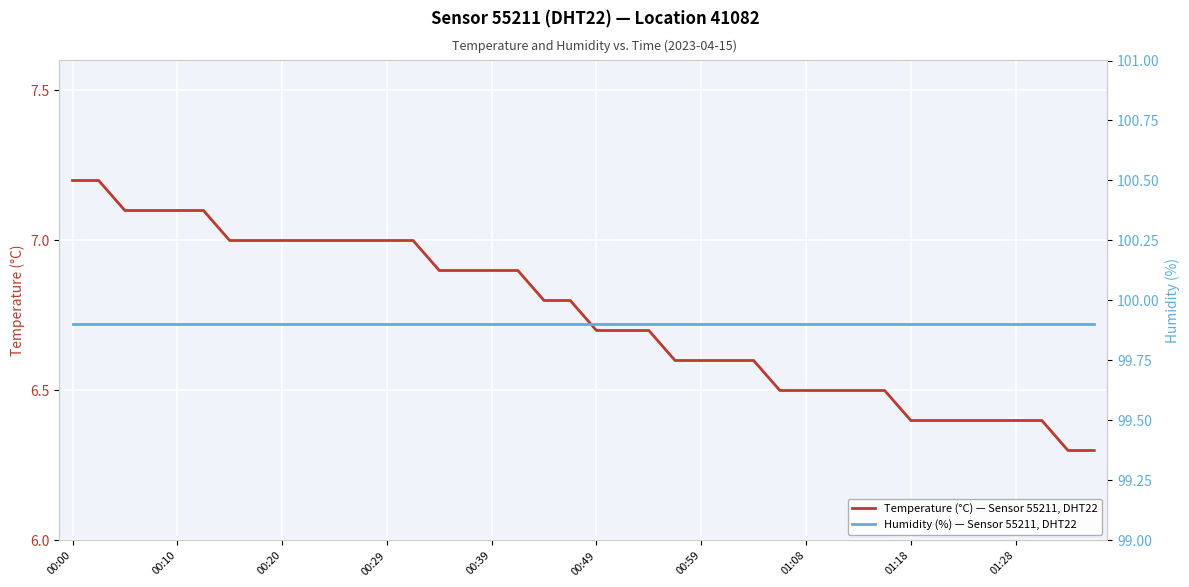

Which series has the widest spread of values?

Temperature (°C) — Sensor 55211, DHT22